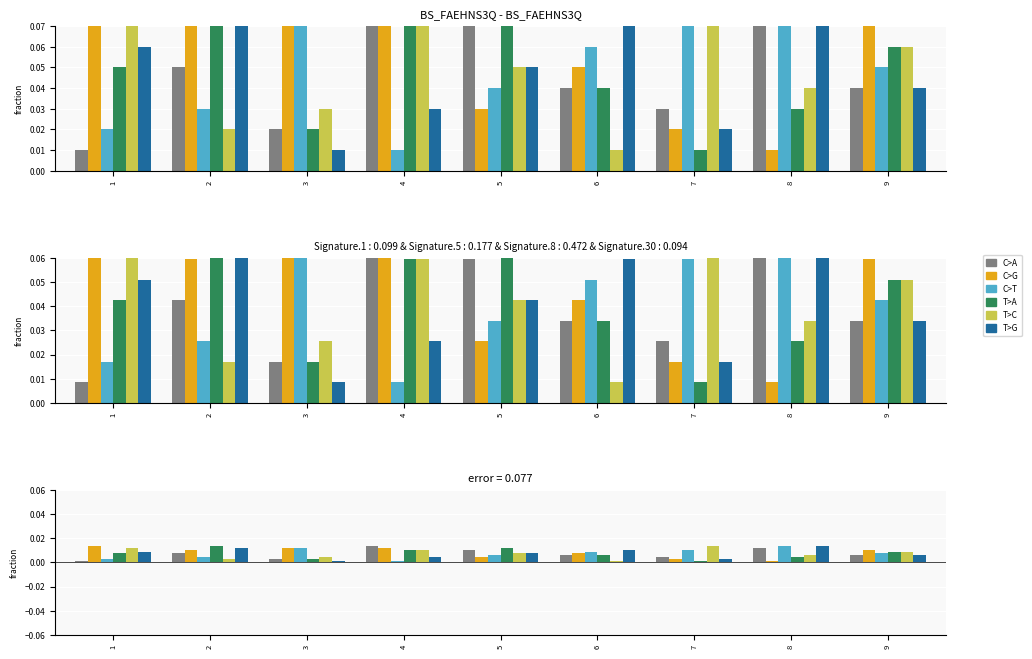

At how many categories does at least one series exceed 0?

9